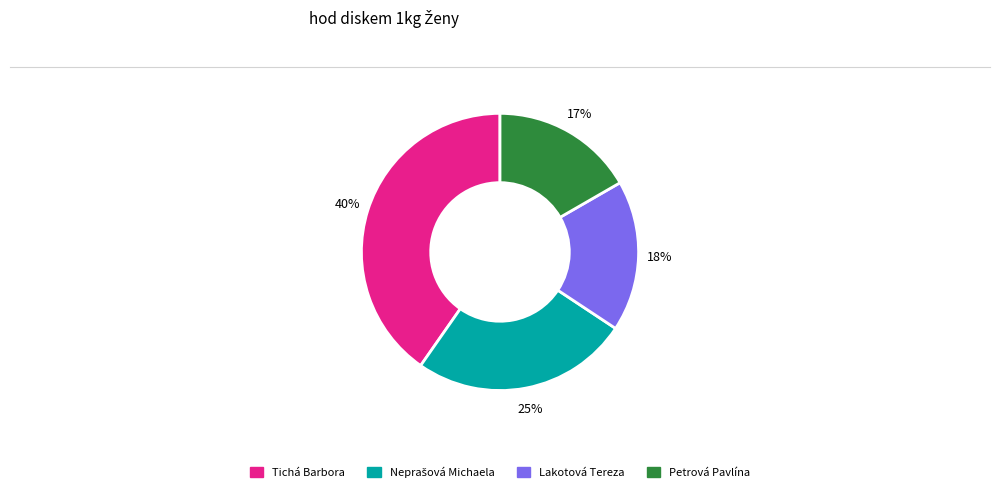

Approximately how many times larger is the value at Tichá Barbora compared to Petrová Pavlína?

2.4